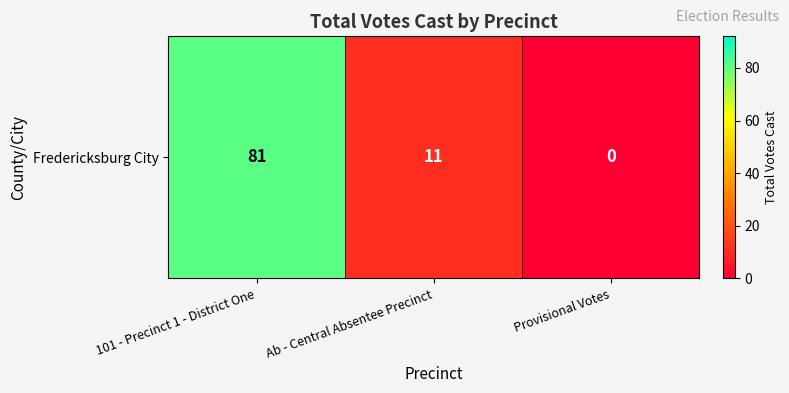

Reading left to right, what are all the values shown in this chart?

101 - Precinct 1 - District One=81	Ab - Central Absentee Precinct=11	Provisional Votes=0